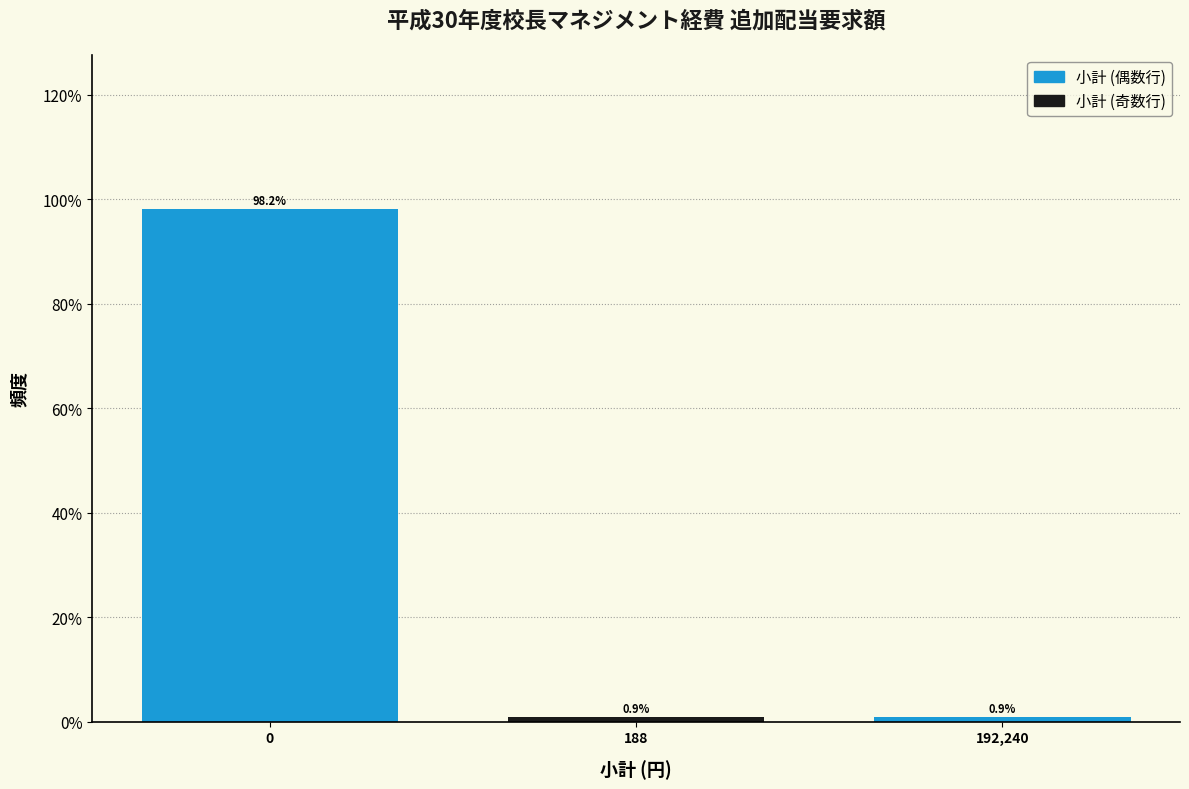

Reading left to right, extract all data points from this chart.

0=98.2	188=0.9	192,240=0.9